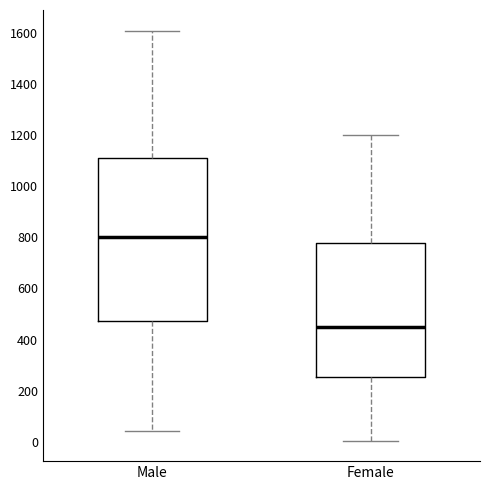

Which box's median line is the highest?

Male